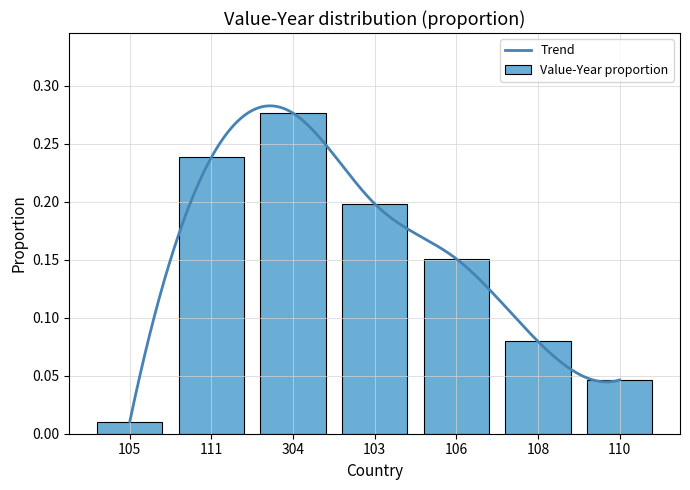

The value at 105 is 0.0. True or false?

True